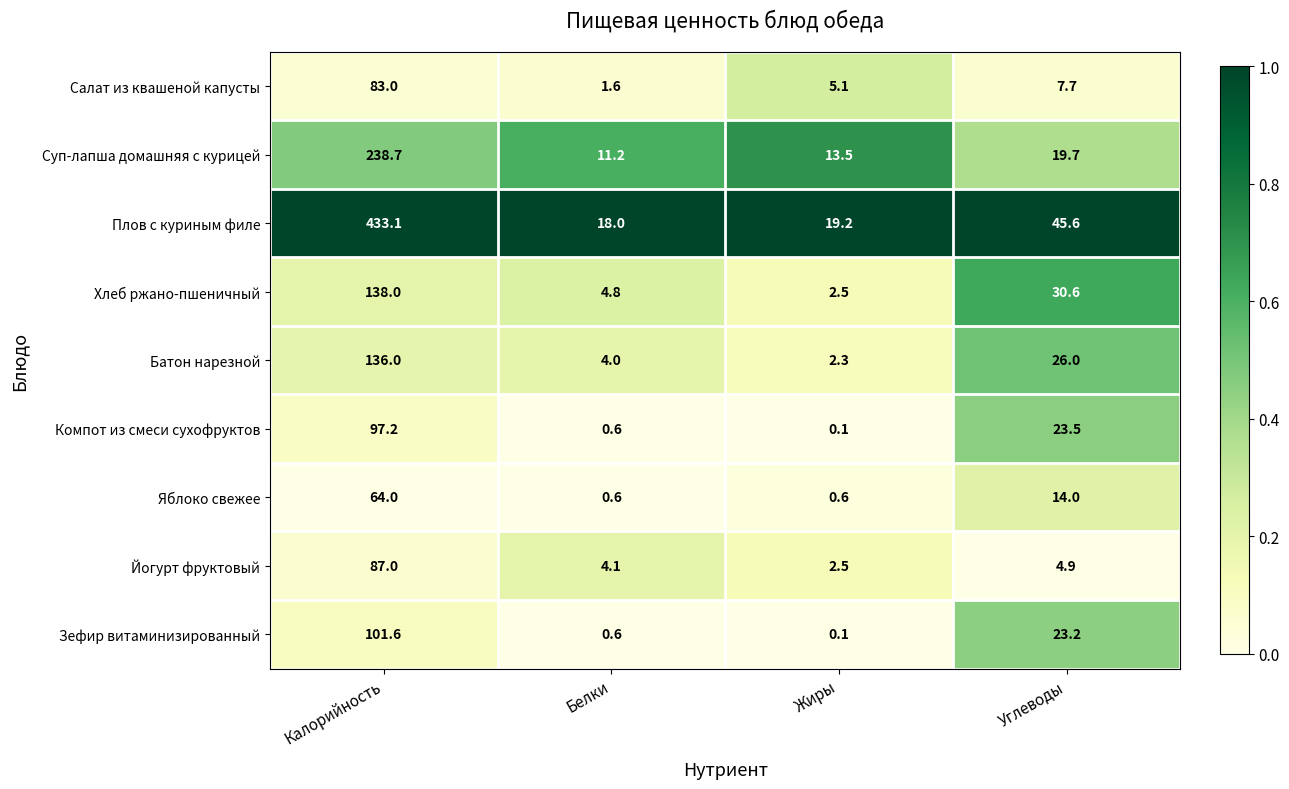

At which category does the chart reach its minimum across all series?

Жиры